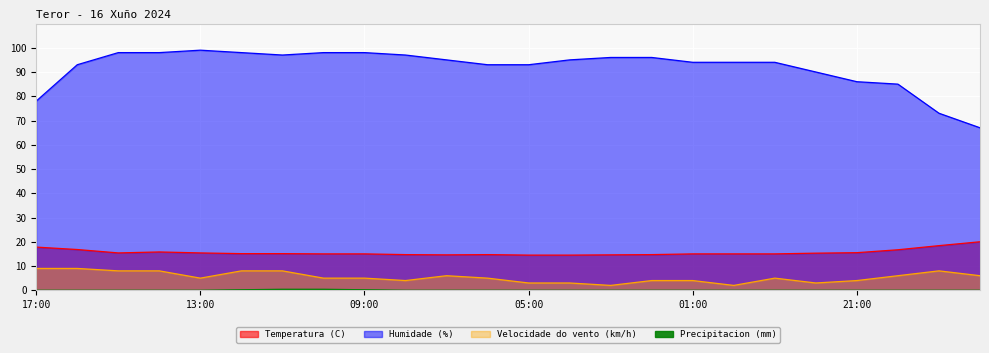

Reading left to right, what are all the values shown in this chart?

Temperatura (C): 17:00=17.8	16:00=16.8	15:00=15.4	14:00=15.8	13:00=15.4	12:00=15.1	11:00=15.1	10:00=15.0	09:00=15.0	08:00=14.7	07:00=14.6	06:00=14.7	05:00=14.5	04:00=14.5	03:00=14.6	02:00=14.7	01:00=15.0	00:00=15.0	23:00=15.0	22:00=15.3	21:00=15.5	20:00=16.7	19:00=18.4	18:00=20.0
Humidade (%): 17:00=78.0	16:00=93.0	15:00=98.0	14:00=98.0	13:00=99.0	12:00=98.0	11:00=97.0	10:00=98.0	09:00=98.0	08:00=97.0	07:00=95.0	06:00=93.0	05:00=93.0	04:00=95.0	03:00=96.0	02:00=96.0	01:00=94.0	00:00=94.0	23:00=94.0	22:00=90.0	21:00=86.0	20:00=85.0	19:00=73.0	18:00=67.0
Velocidade do vento (km/h): 17:00=9.0	16:00=9.0	15:00=8.0	14:00=8.0	13:00=5.0	12:00=8.0	11:00=8.0	10:00=5.0	09:00=5.0	08:00=4.0	07:00=6.0	06:00=5.0	05:00=3.0	04:00=3.0	03:00=2.0	02:00=4.0	01:00=4.0	00:00=2.0	23:00=5.0	22:00=3.0	21:00=4.0	20:00=6.0	19:00=8.0	18:00=6.0
Precipitacion (mm): 17:00=0.0	16:00=0.0	15:00=0.0	14:00=0.0	13:00=0.0	12:00=0.2	11:00=0.4	10:00=0.4	09:00=0.2	08:00=0.0	07:00=0.0	06:00=0.0	05:00=0.0	04:00=0.0	03:00=0.0	02:00=0.0	01:00=0.0	00:00=0.0	23:00=0.0	22:00=0.0	21:00=0.0	20:00=0.0	19:00=0.0	18:00=0.0